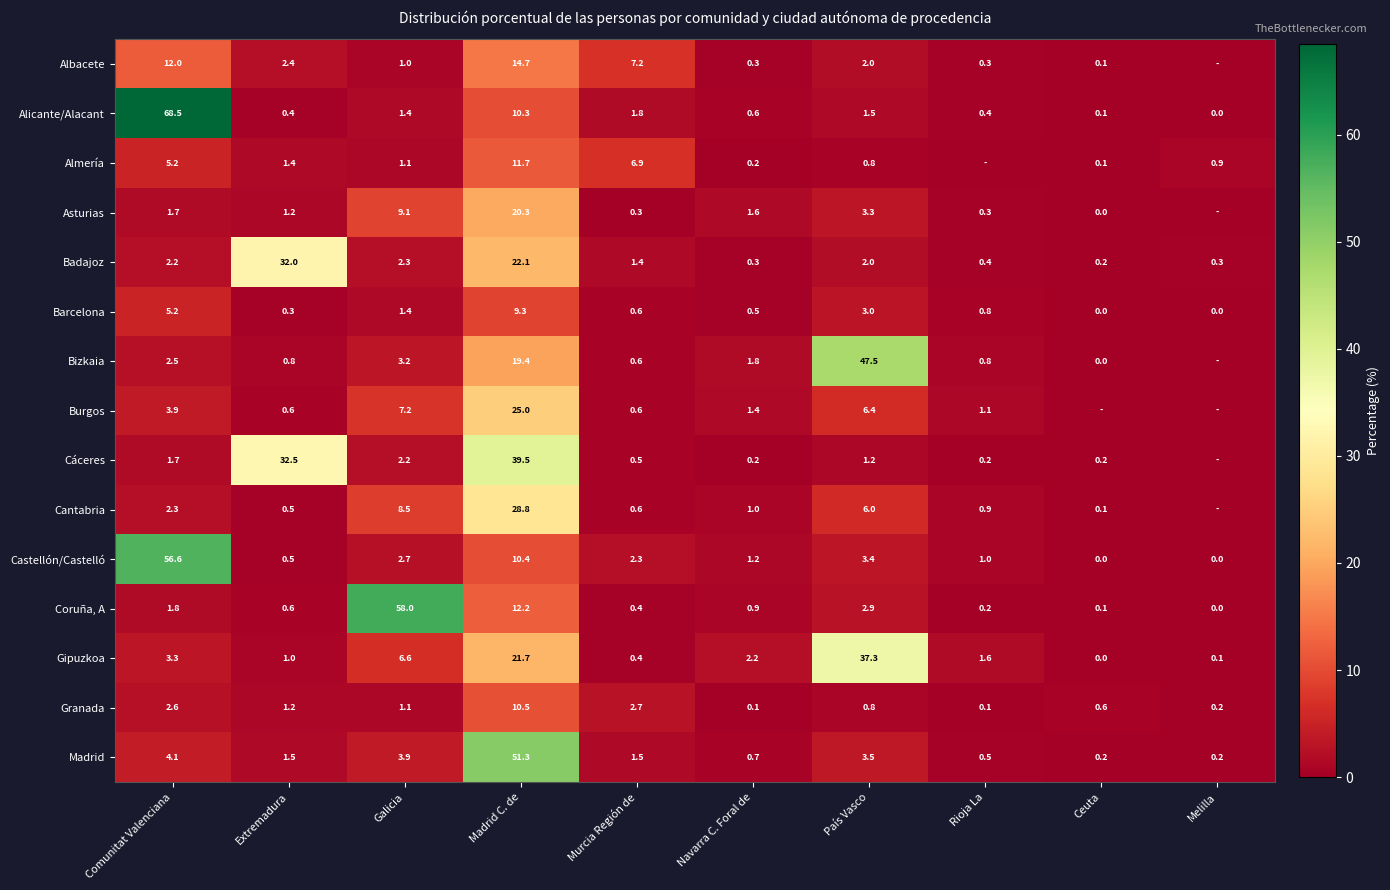

Which series changed the most between Madrid C. de and Murcia Región de?

Madrid